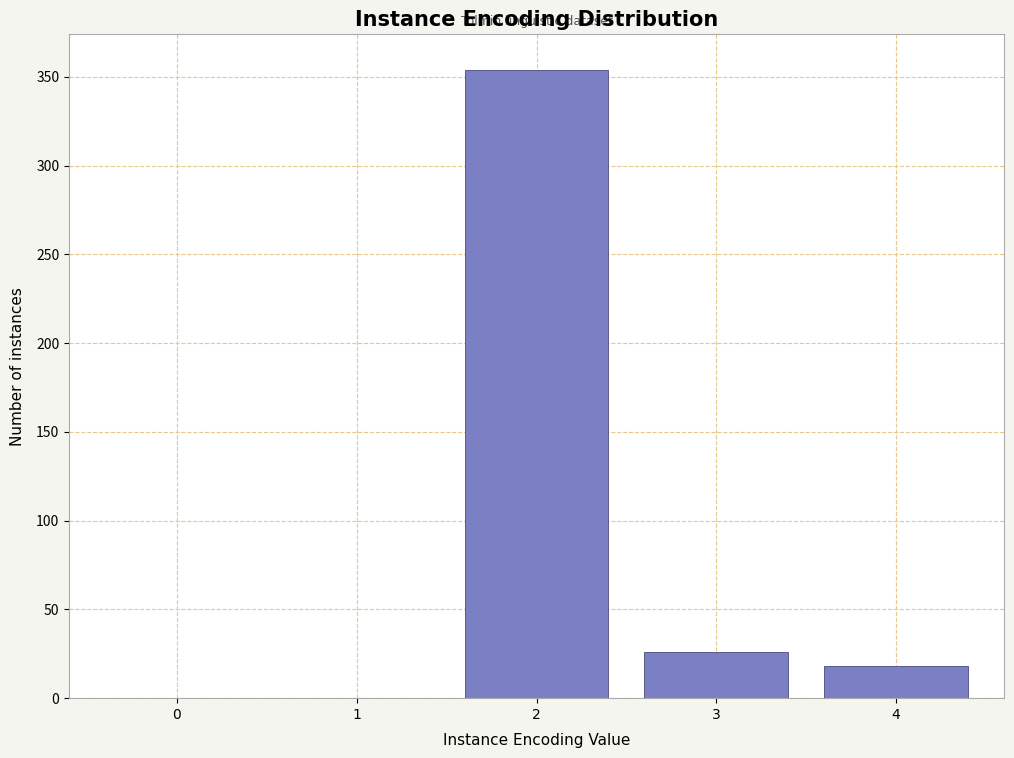

Reading left to right, what are all the values shown in this chart?

0=0	1=0	2=354	3=26	4=18